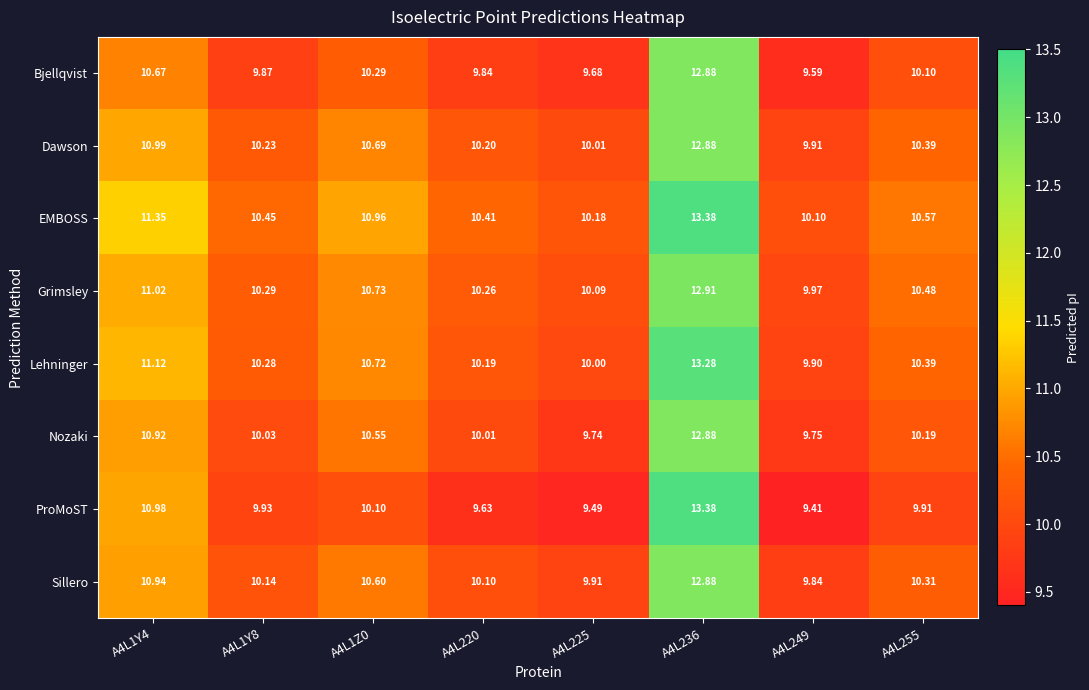

Which series has the largest total across all categories?

EMBOSS